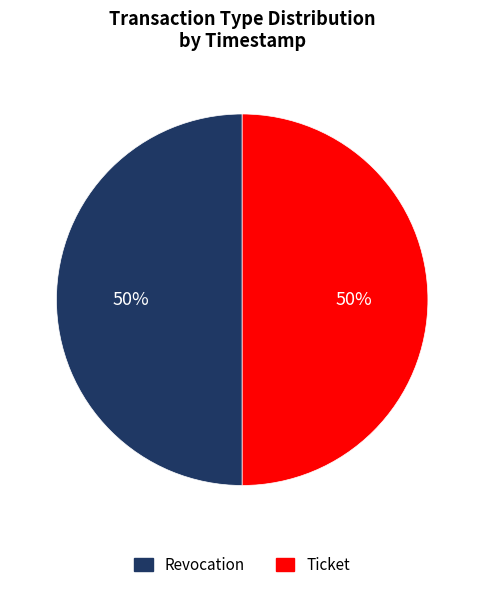

Is it true that Revocation is 60% of the pie?

False